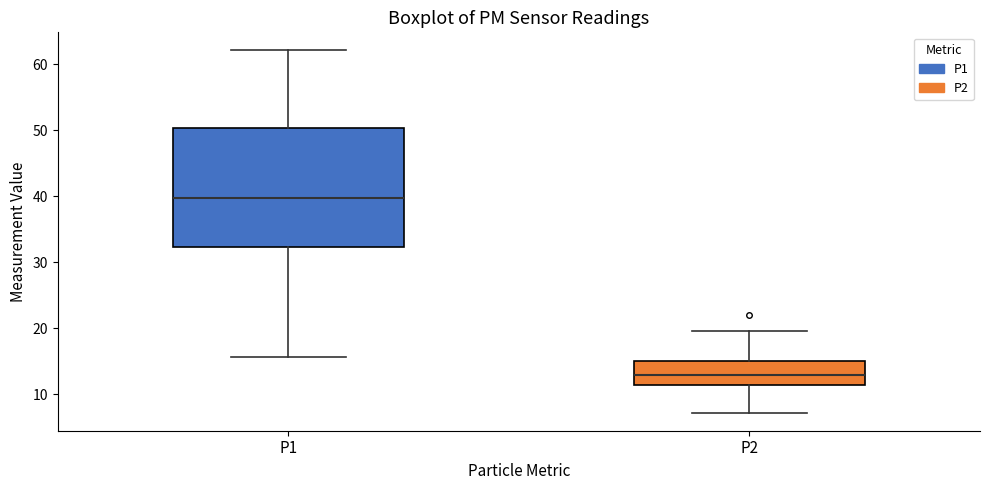

Where does the upper whisker of the box for P1 end on the y-axis? The values are not printed on the chart, so give them approximately, as read against the axis.

62